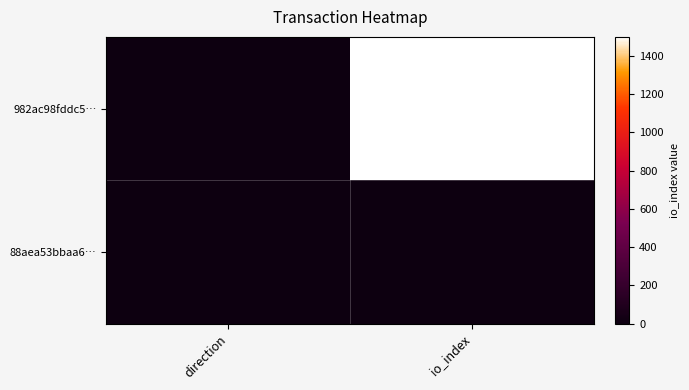

Which series has the widest spread of values?

982ac98fddc5…